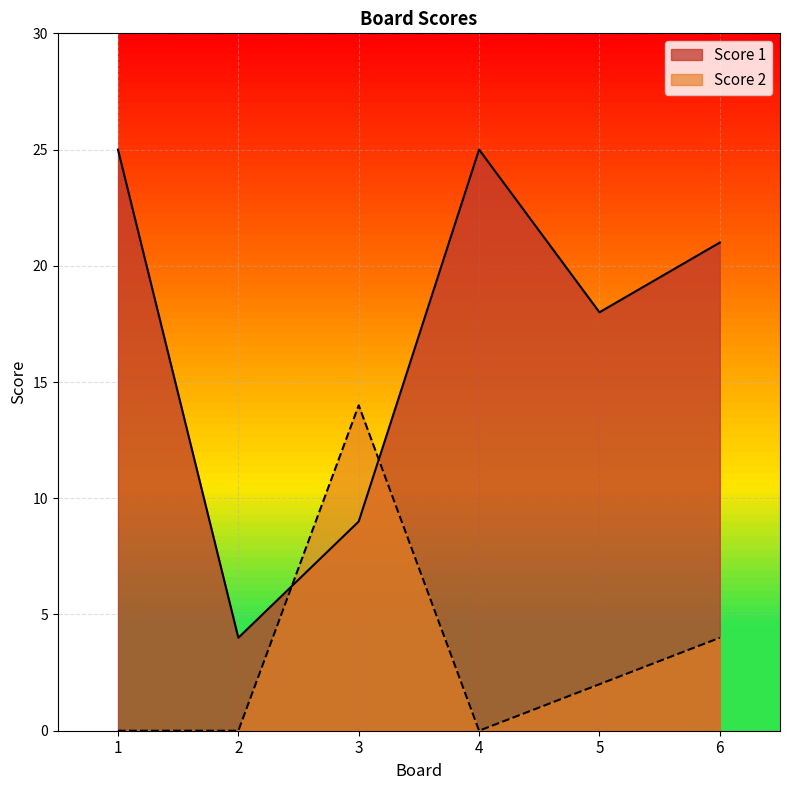

At which category does Score 1 reach its first local valley?

2